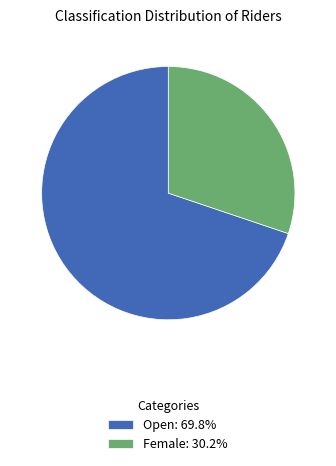

Is there a majority slice in this chart?

Yes